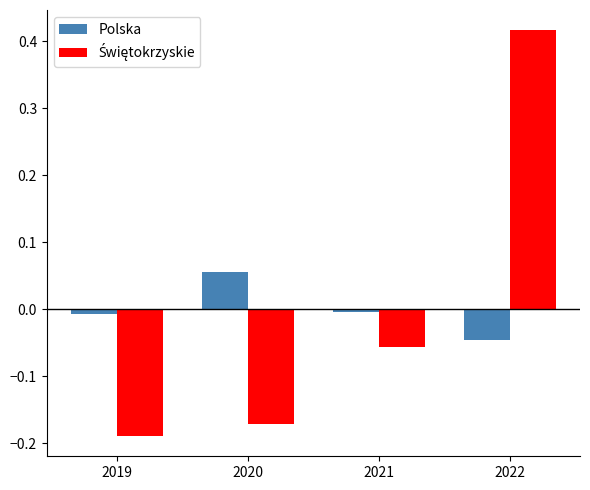

At which label does Polska first exceed 0?

2020